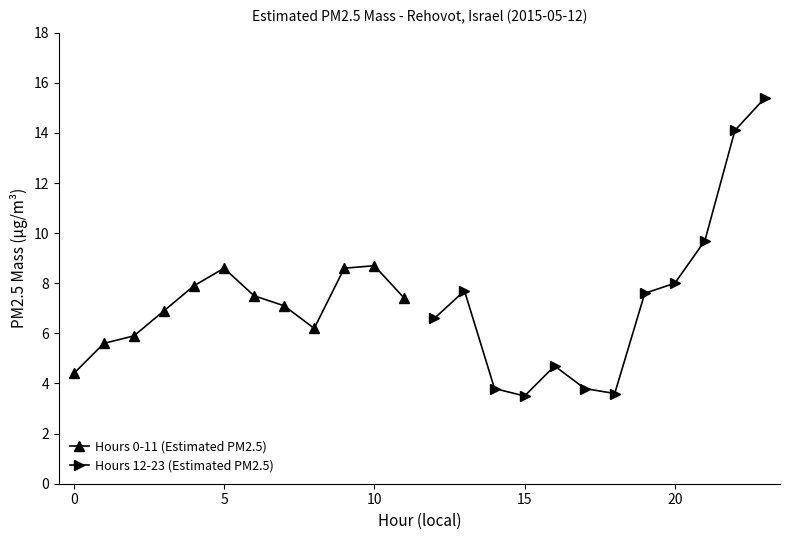

At how many categories does at least one series exceed 14?

2